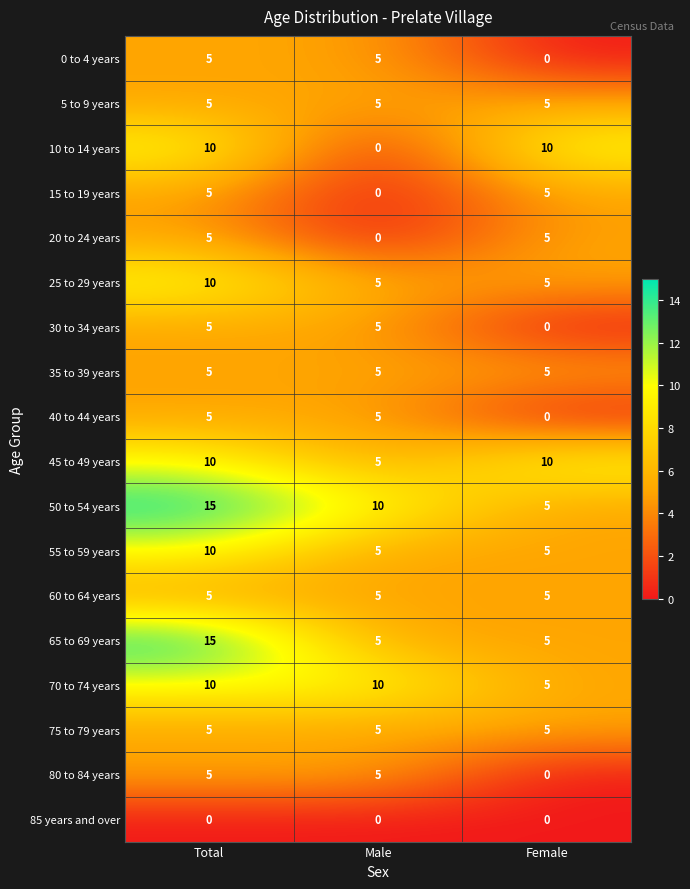

Where is 30 to 34 years nearest to the value 2?

Female